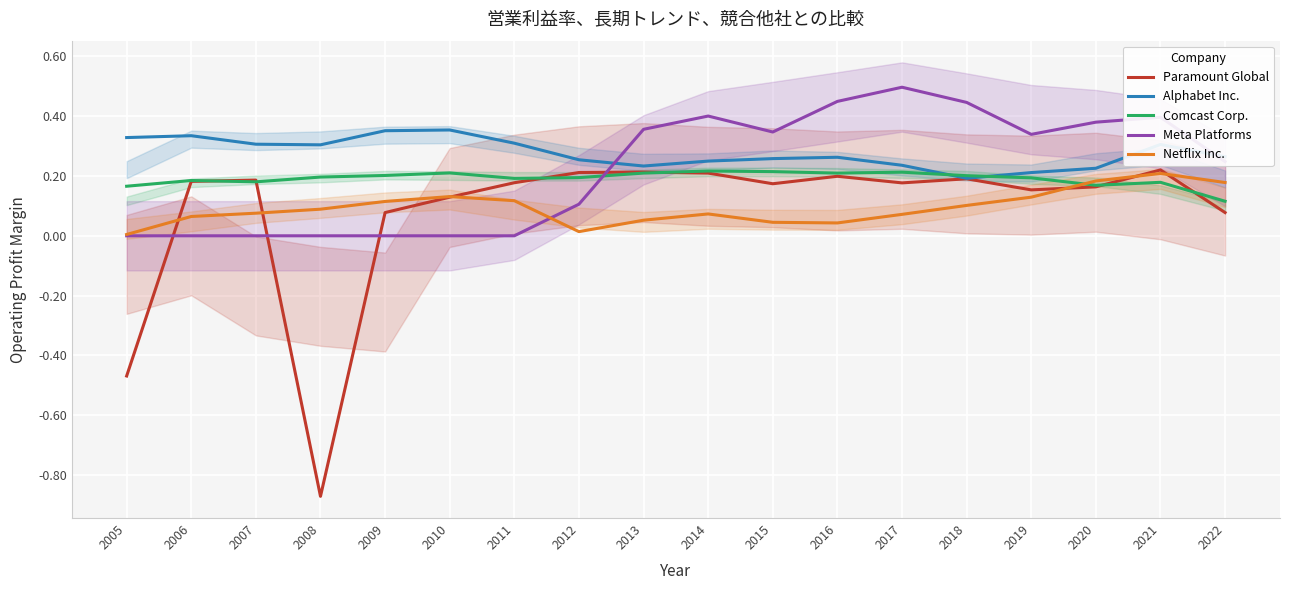

At which category does Comcast Corp. reach its first local valley?

2007